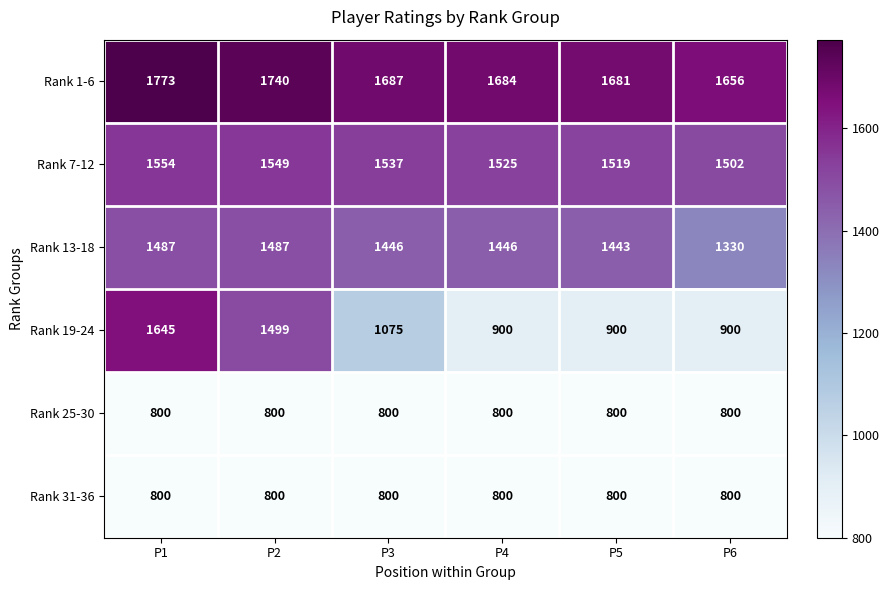

What is the sum of the Rank 1-6 values at P5 and P4?

3365